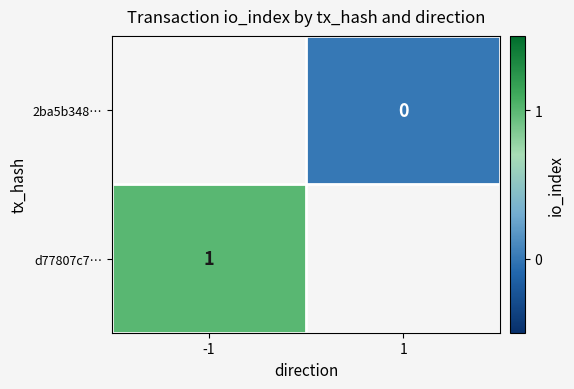

True or false: d77807c7… has a value of 0 at -1.

False